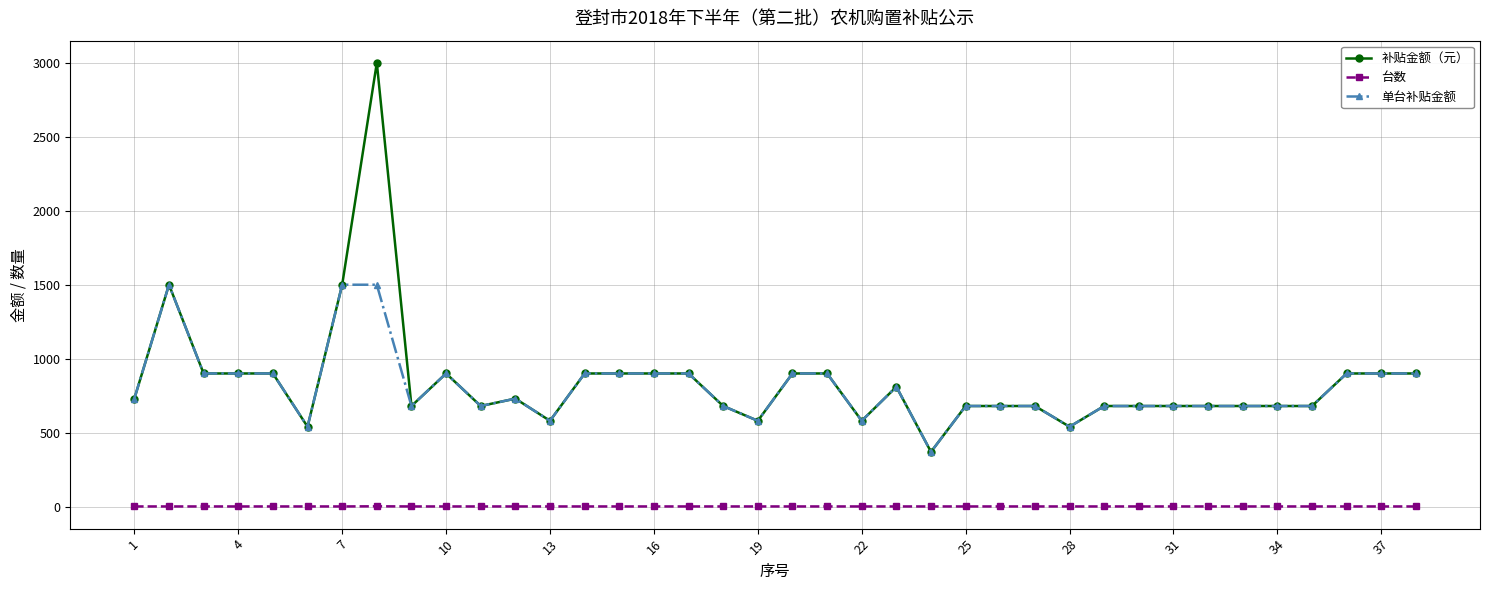

True or false: 补贴金额（元） has more than 1 interior local peaks.

True